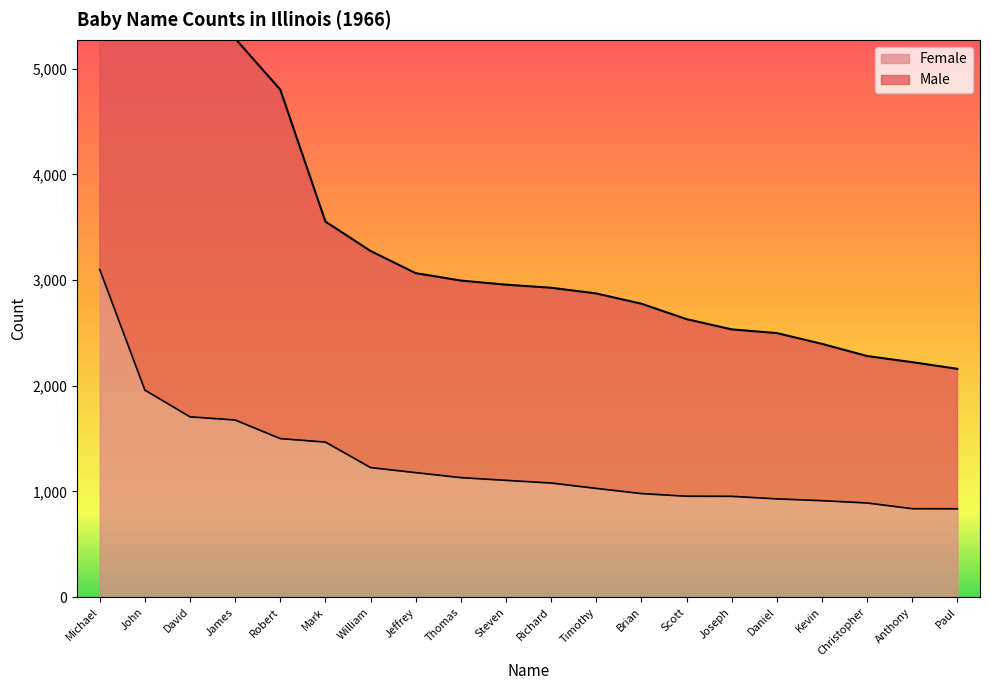

True or false: Female has a value of 5444 at Michael.

False